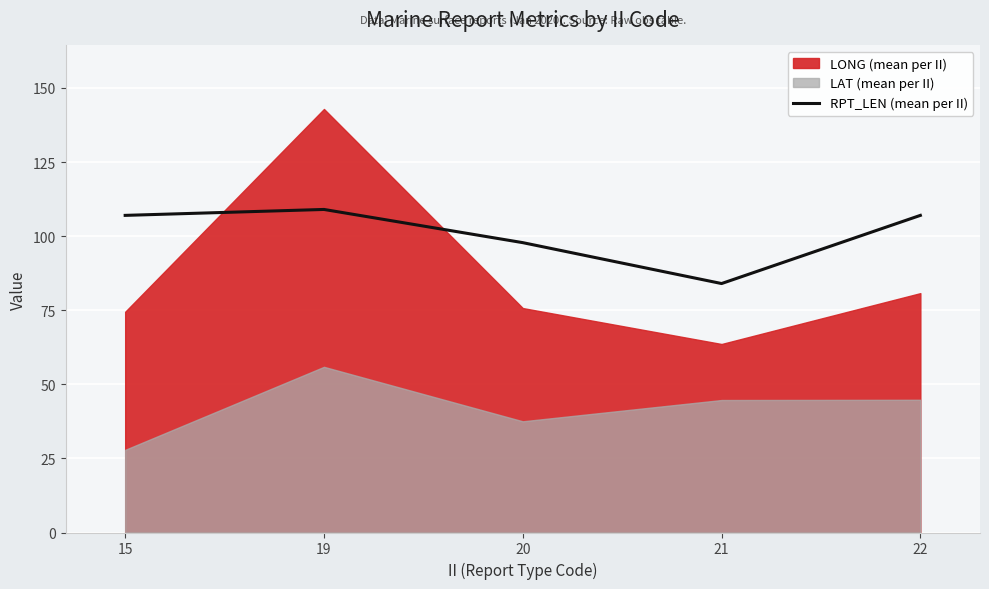

Reading left to right, list all the values displayed in this chart.

15=107.0	19=109.0	20=97.8	21=84.0	22=107.0